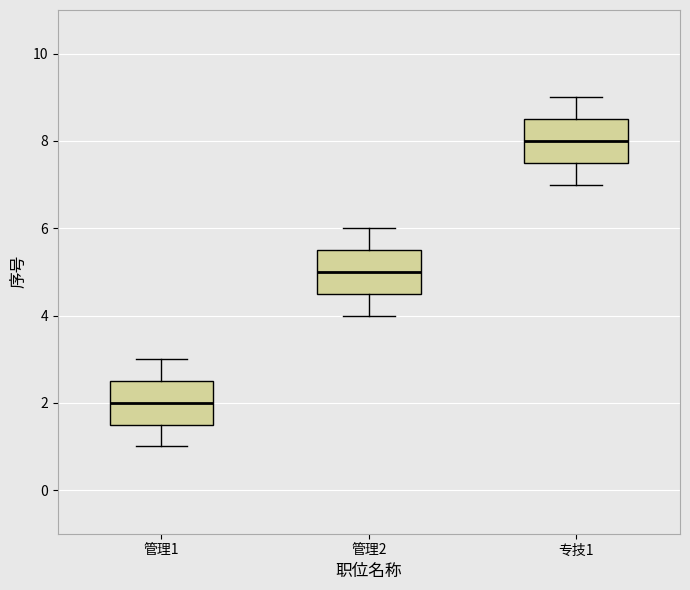

Which box's median line is the highest?

专技1